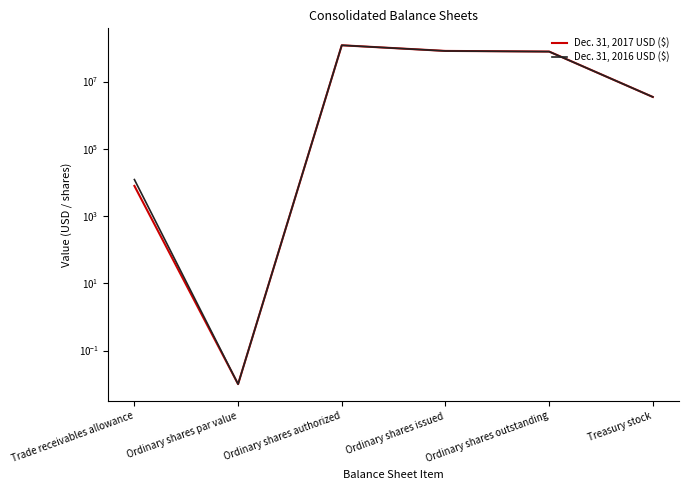

Reading left to right, list all the values displayed in this chart.

Dec. 31, 2017 USD ($): 7883.0	0.0	120000000.0	81526715.0	78045192.0	3481523.0
Dec. 31, 2016 USD ($): 12162.0	0.0	120000000.0	81250452.0	77768929.0	3481523.0